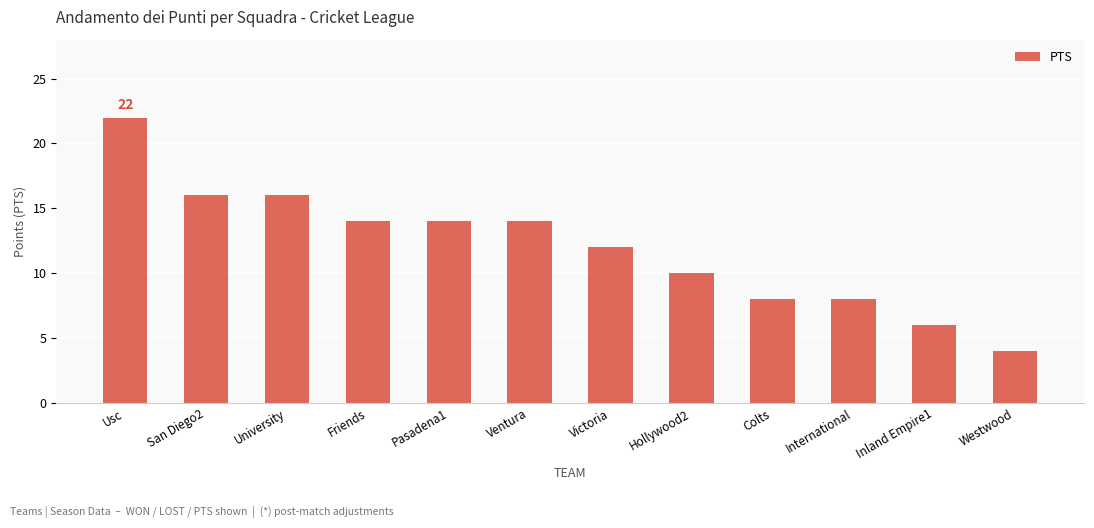

What is the change in value from Usc to Colts?

-14